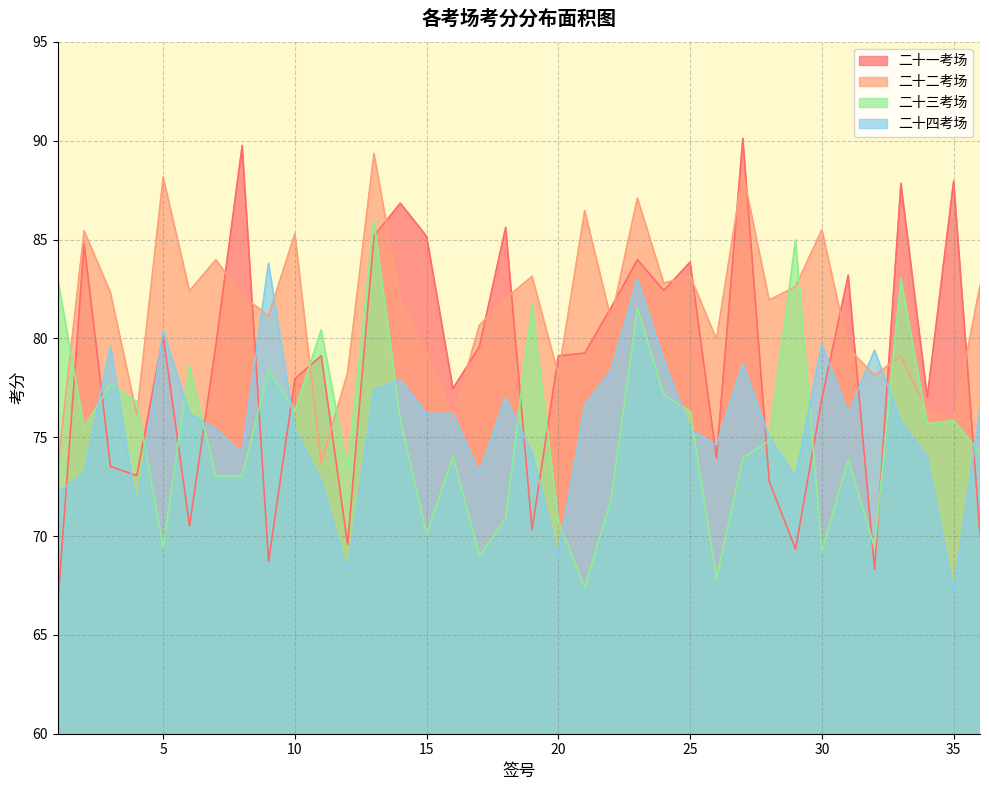

Does the chart display data point markers on the line(s)?

No